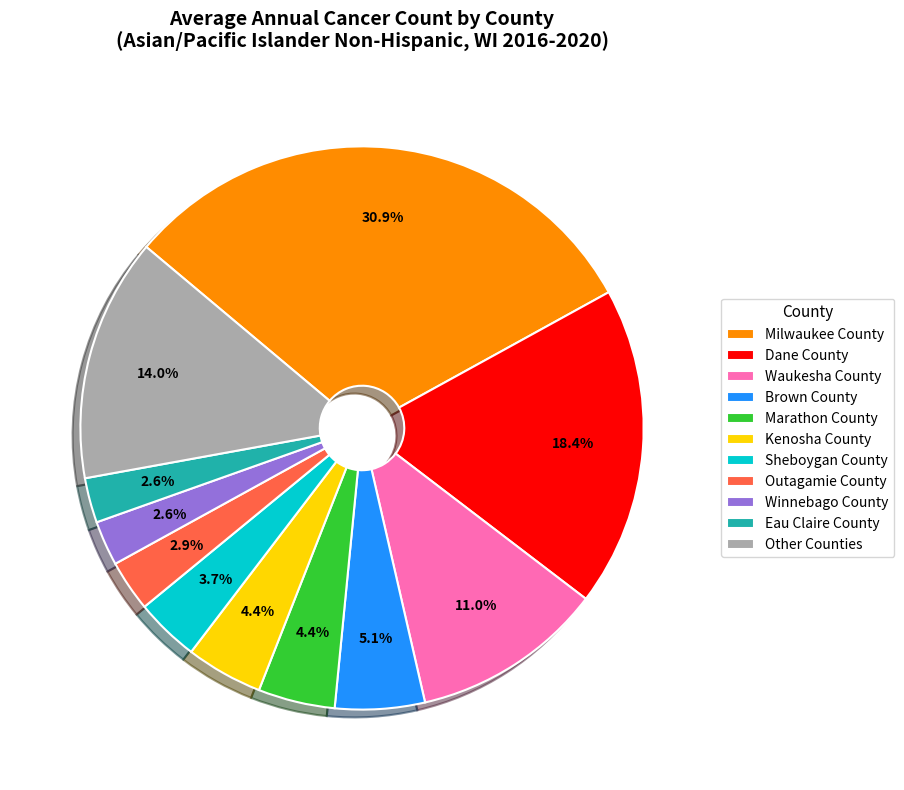

What percentage is NOT represented by Milwaukee County?

69.1%